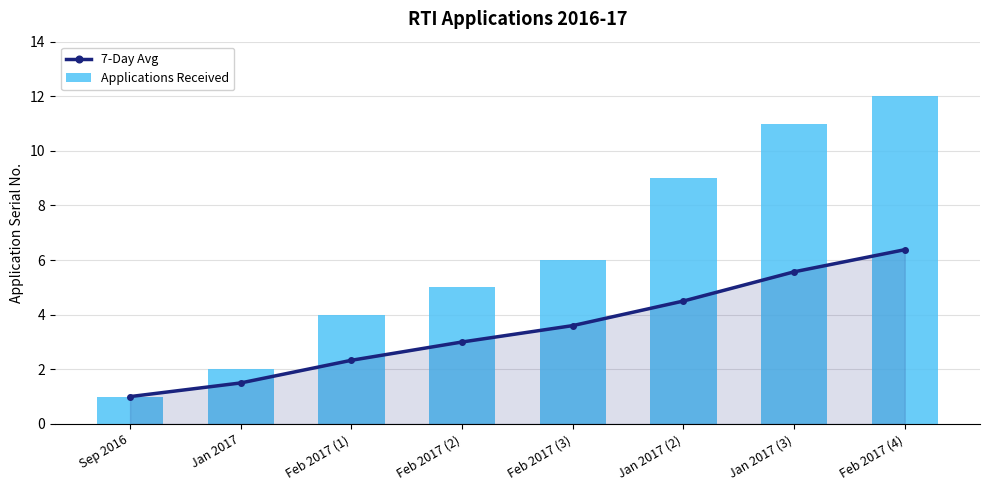

How many groups of bars are there?

8